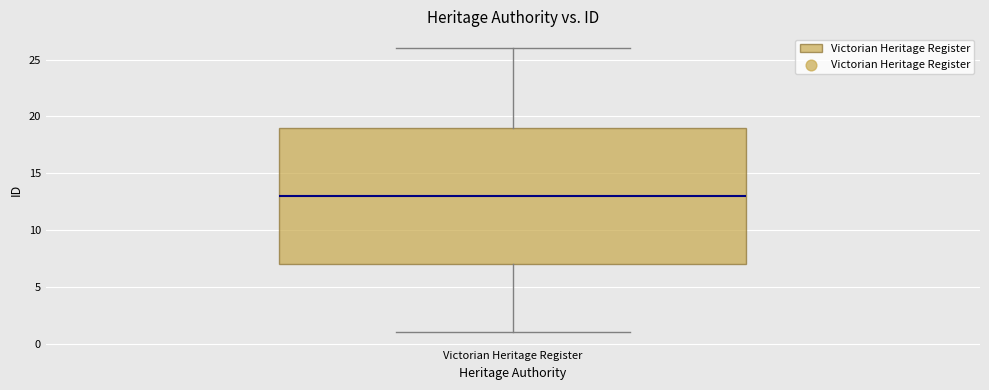

Transcribe this box plot: give where the median line is, the range the box spans, and where the two whiskers end, as read against the y-axis. The values are not printed on the chart, so give them approximately, as read against the axis.

median 13, box 7 to 19, whiskers 1 to 26